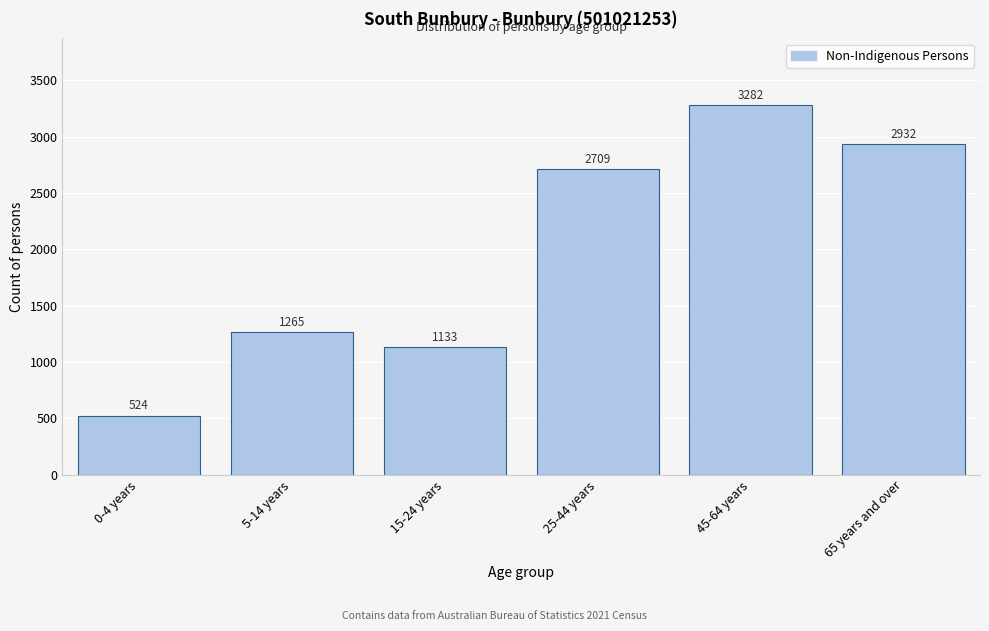

Reading left to right, transcribe all the data shown in this chart.

524	1265	1133	2709	3282	2932